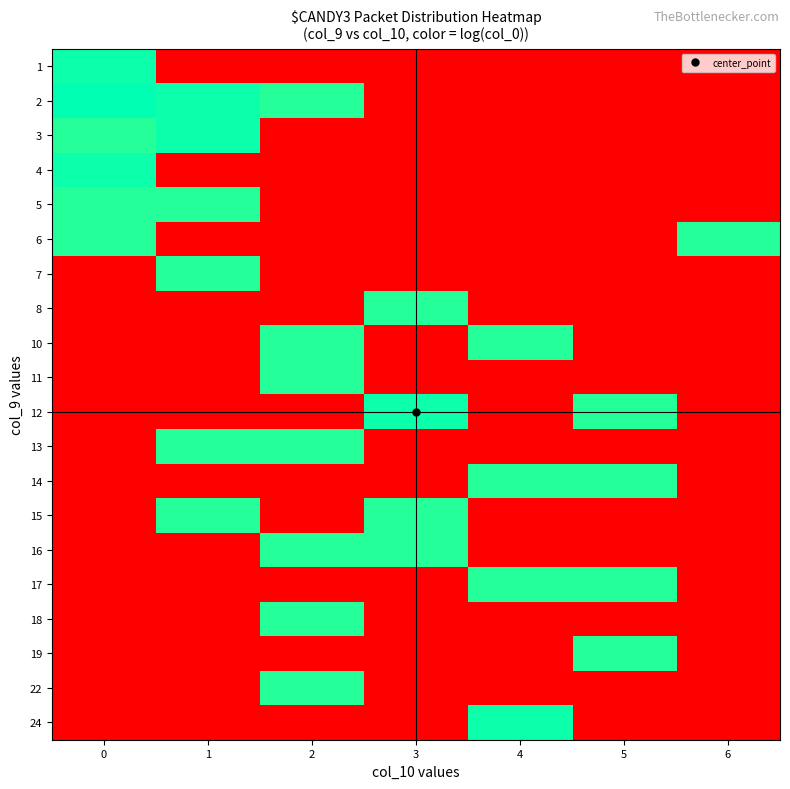

Reading left to right, transcribe all the data shown in this chart.

1: 0=21.8	1=0.0	2=0.0	3=0.0	4=0.0	5=0.0	6=0.0
2: 0=22.3	1=21.8	2=21.2	3=0.0	4=0.0	5=0.0	6=0.0
3: 0=21.2	1=21.8	2=0.0	3=0.0	4=0.0	5=0.0	6=0.0
4: 0=21.8	1=0.0	2=0.0	3=0.0	4=0.0	5=0.0	6=0.0
5: 0=21.2	1=21.2	2=0.0	3=0.0	4=0.0	5=0.0	6=0.0
6: 0=21.2	1=0.0	2=0.0	3=0.0	4=0.0	5=0.0	6=21.2
7: 0=0.0	1=21.2	2=0.0	3=0.0	4=0.0	5=0.0	6=0.0
8: 0=0.0	1=0.0	2=0.0	3=21.2	4=0.0	5=0.0	6=0.0
10: 0=0.0	1=0.0	2=21.2	3=0.0	4=21.2	5=0.0	6=0.0
11: 0=0.0	1=0.0	2=21.2	3=0.0	4=0.0	5=0.0	6=0.0
12: 0=0.0	1=0.0	2=0.0	3=21.8	4=0.0	5=21.2	6=0.0
13: 0=0.0	1=21.2	2=21.2	3=0.0	4=0.0	5=0.0	6=0.0
14: 0=0.0	1=0.0	2=0.0	3=0.0	4=21.2	5=21.2	6=0.0
15: 0=0.0	1=21.2	2=0.0	3=21.2	4=0.0	5=0.0	6=0.0
16: 0=0.0	1=0.0	2=21.2	3=21.2	4=0.0	5=0.0	6=0.0
17: 0=0.0	1=0.0	2=0.0	3=0.0	4=21.2	5=21.2	6=0.0
18: 0=0.0	1=0.0	2=21.2	3=0.0	4=0.0	5=0.0	6=0.0
19: 0=0.0	1=0.0	2=0.0	3=0.0	4=0.0	5=21.2	6=0.0
22: 0=0.0	1=0.0	2=21.2	3=0.0	4=0.0	5=0.0	6=0.0
24: 0=0.0	1=0.0	2=0.0	3=0.0	4=21.8	5=0.0	6=0.0